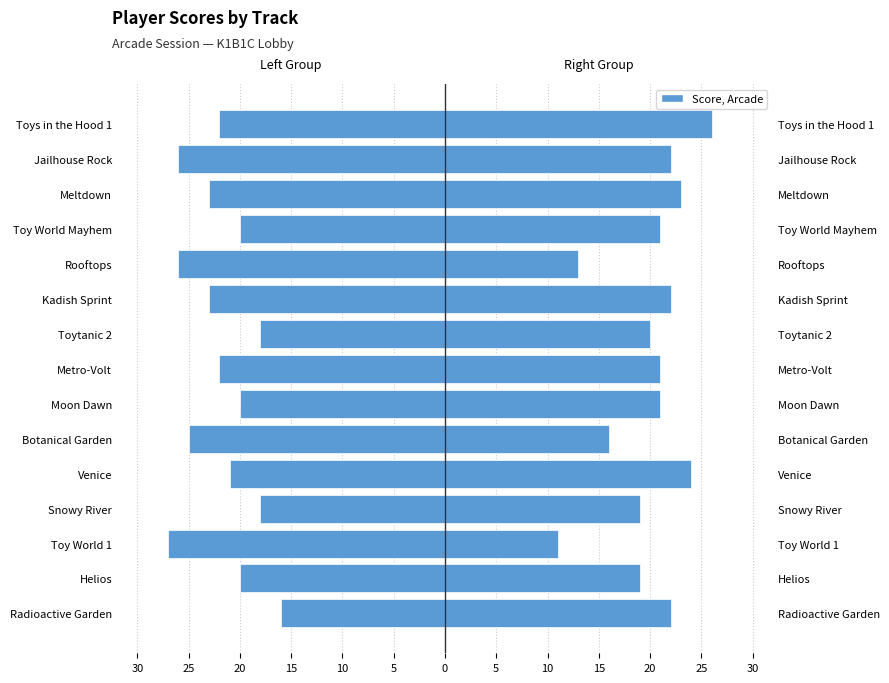

The Right Group (K1B1C, MATI_45, NICKURN) series shows 29 at Metro-Volt. True or false?

False